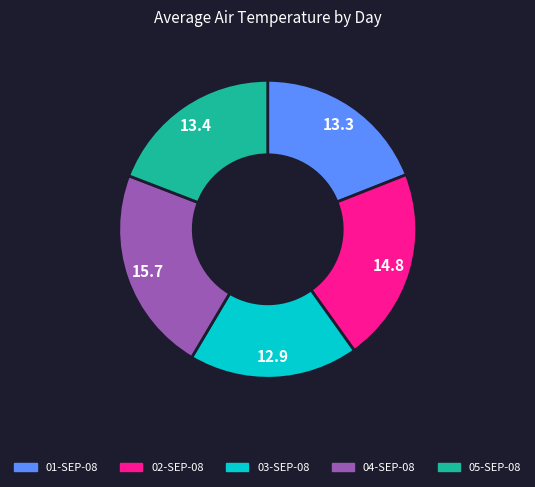

The 05-SEP-08 slice represents 19% of the pie. True or false?

True